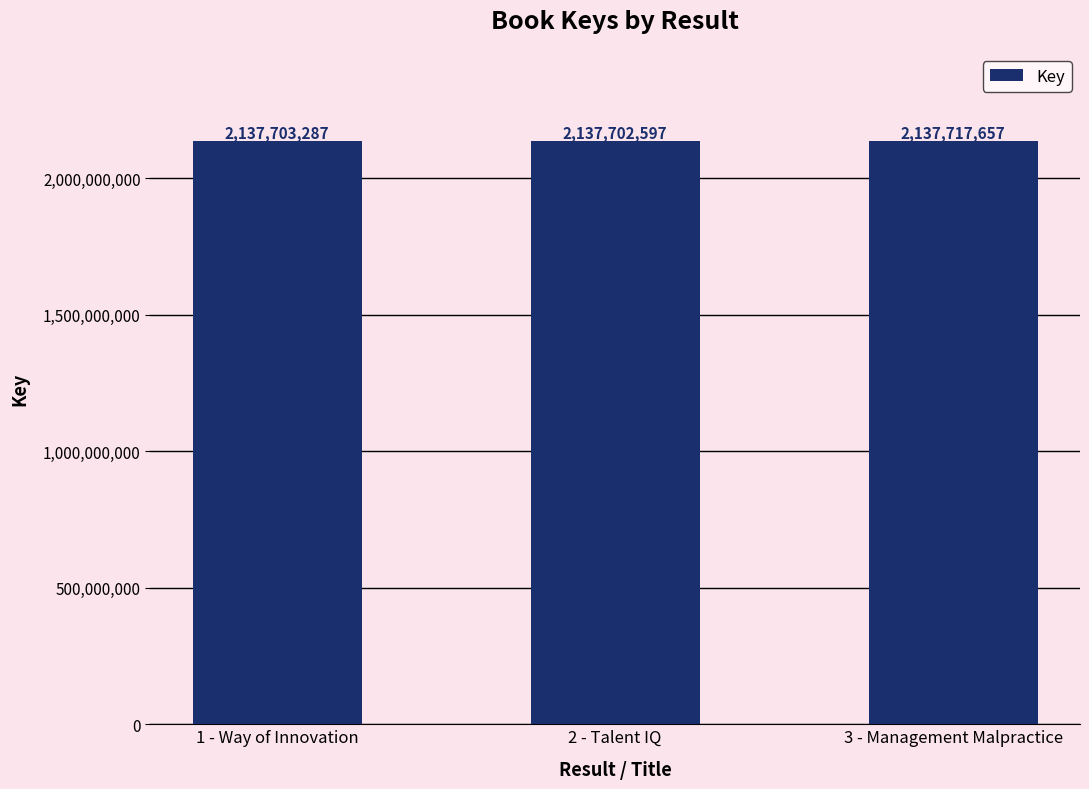

Which has a higher value, 3 - Management Malpractice or 2 - Talent IQ?

3 - Management Malpractice